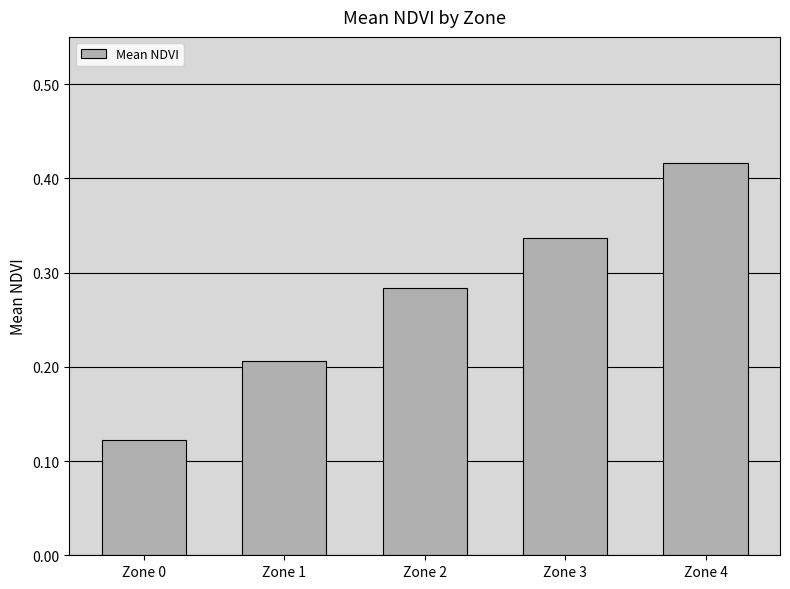

How many series are shown in this chart?

1